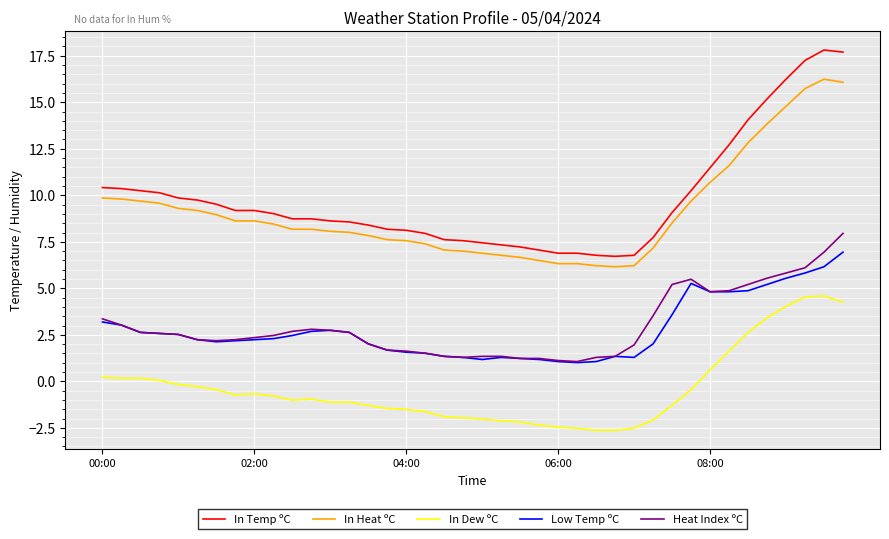

What is the highest value of the Low Temp ºC series?

6.9